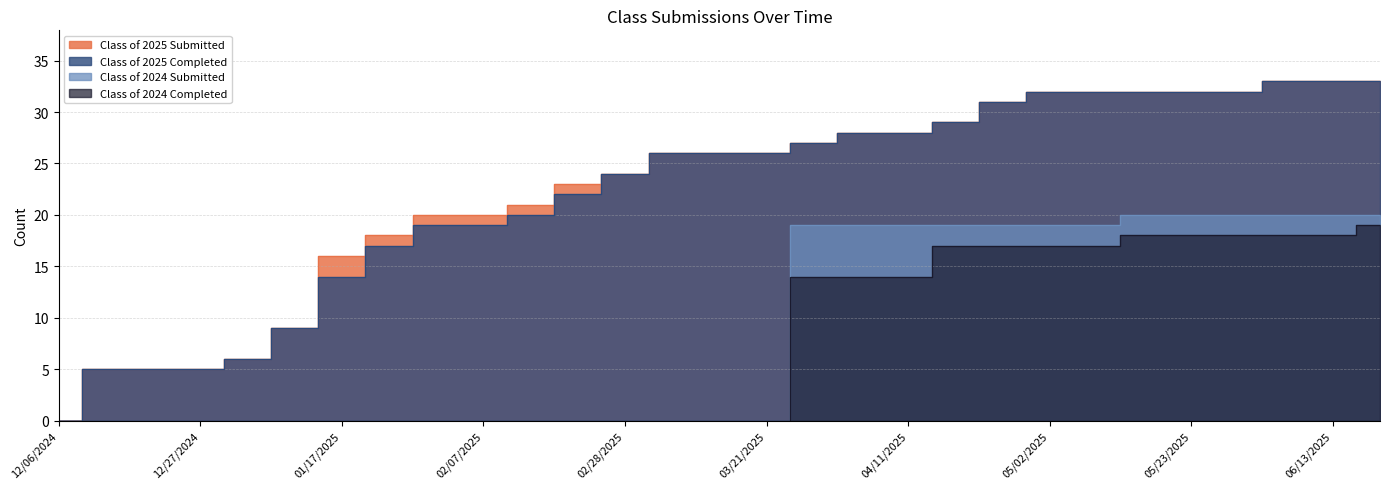

How many values in Class of 2024 Submitted are above zero?

13